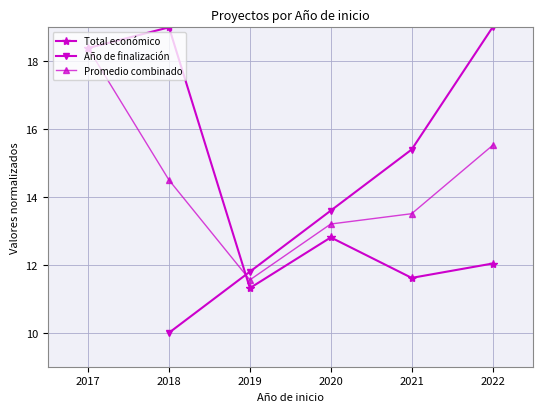

Is the value of Total económico at 2017 greater than the value of Año de finalización at 2019?

Yes